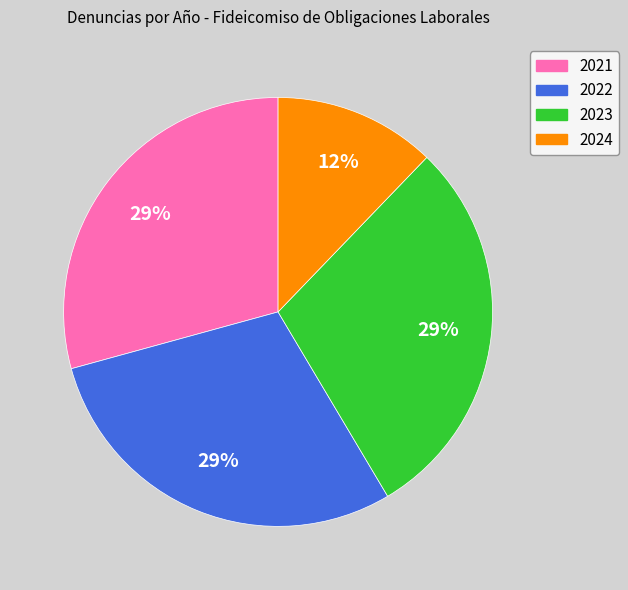

Is it true that 2024 is 12% of the pie?

True